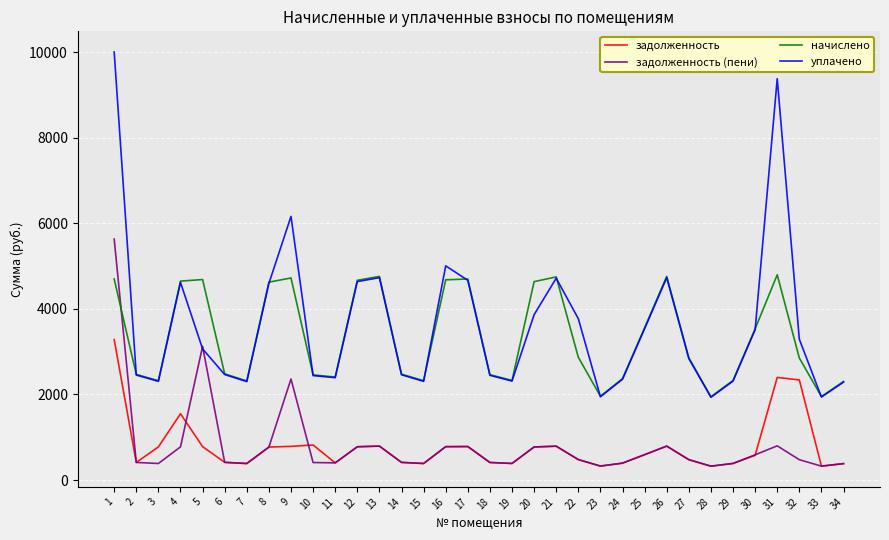

Is it true that уплачено equals 4716.2 at 21?

True